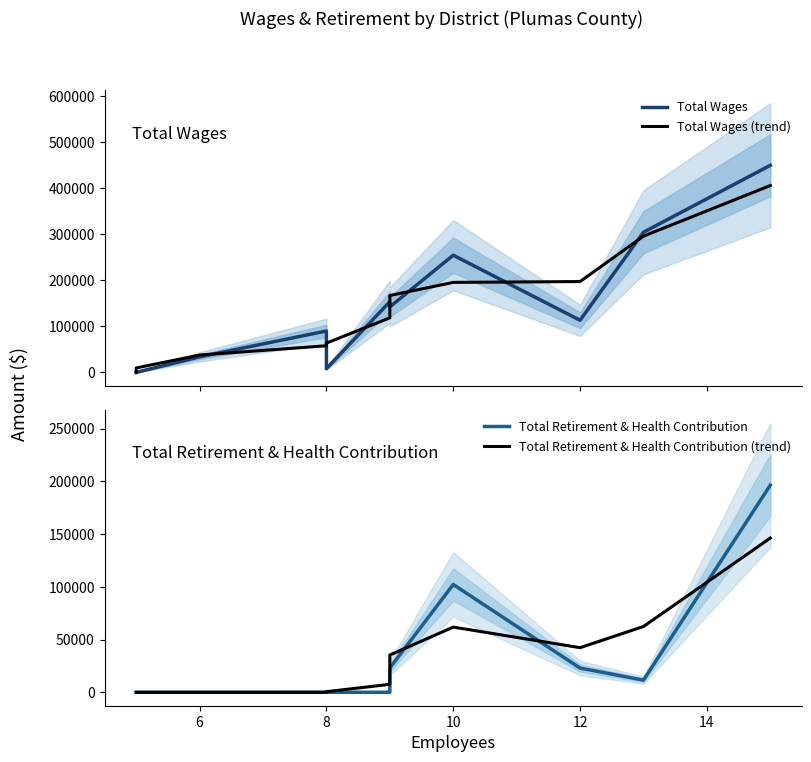

What is the value of the Total Retirement & Health Contribution (trend) point at the 8th from the left?

7504.9